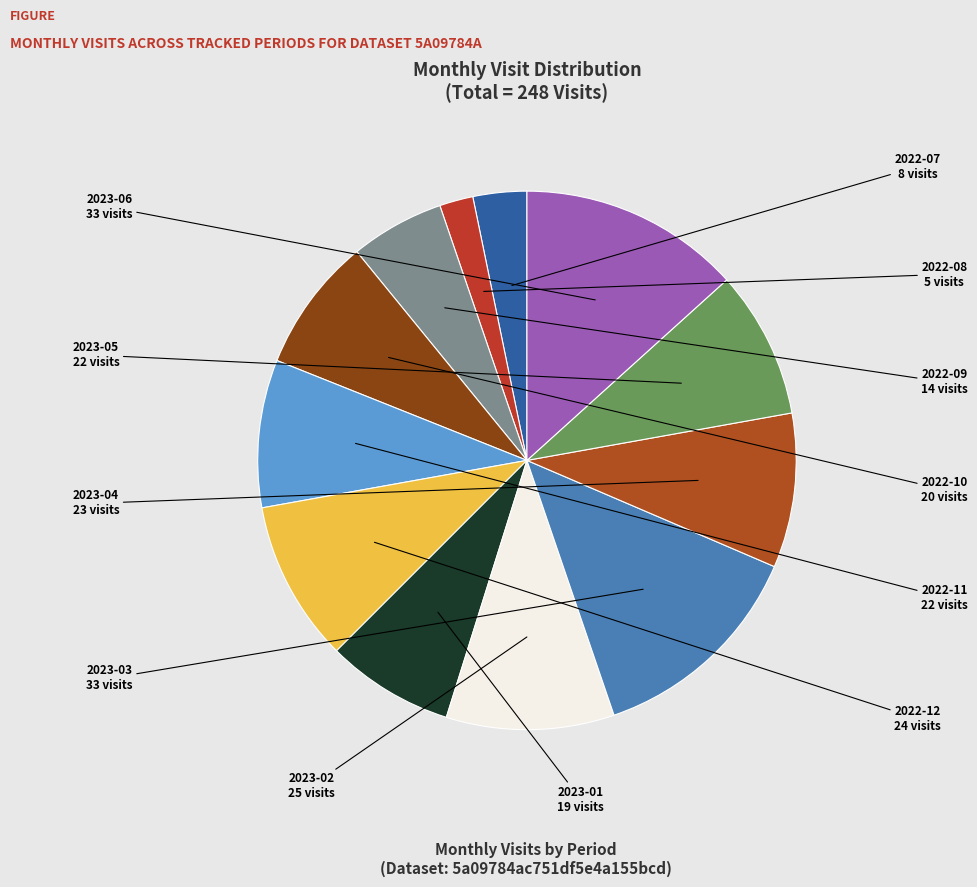

How many segments does this pie chart have?

12